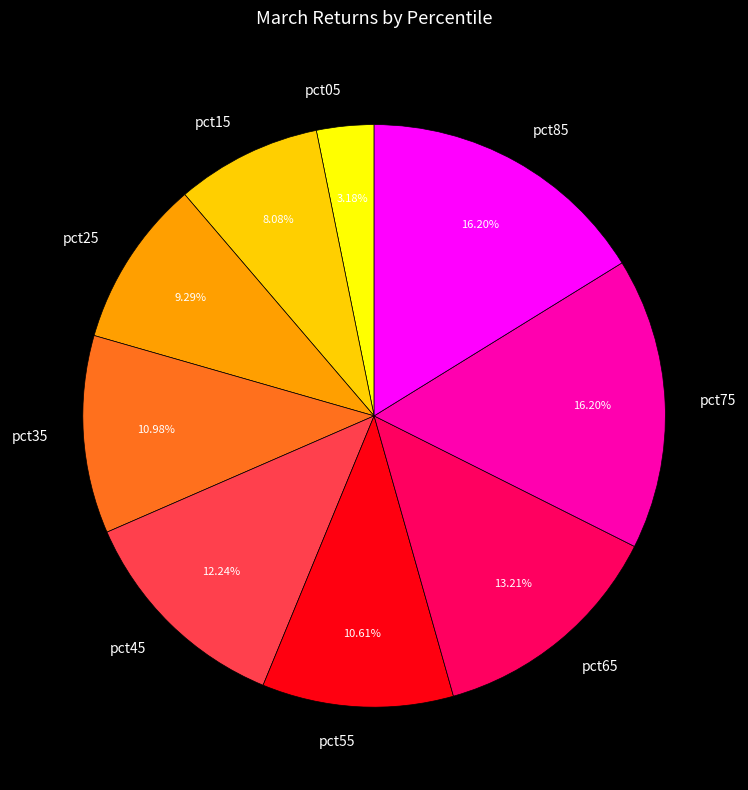

To the nearest percent, what is the combined percentage of pct55 and pct35?

22%